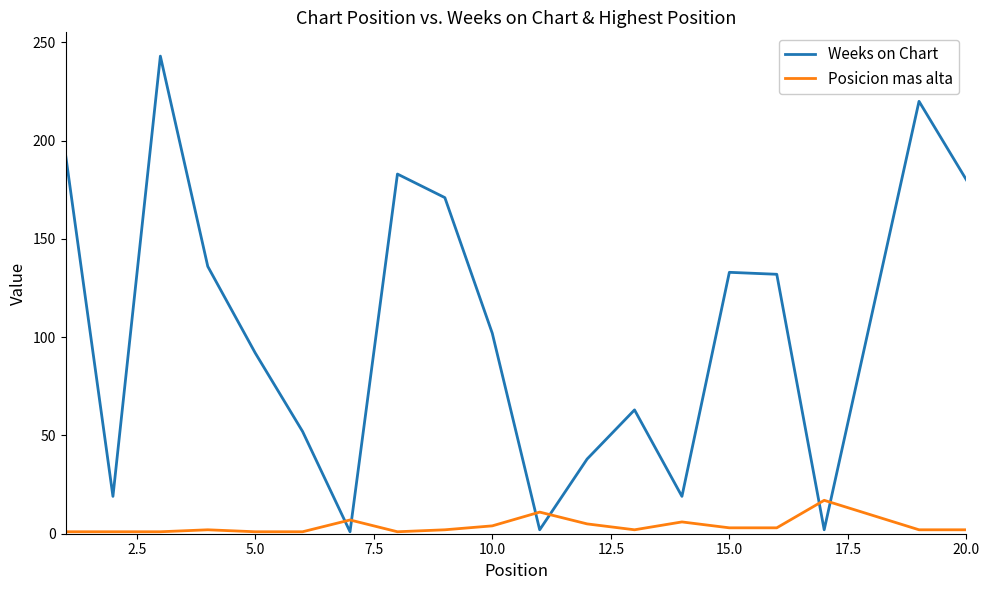

What is the difference between the maximum and minimum values in the Posicion mas alta series?

16